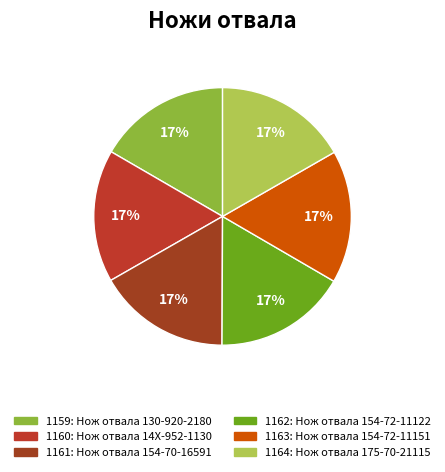

Rank the categories by value from highest to lowest.

Нож отвала 175-70-21115, Нож отвала 154-72-11151, Нож отвала 154-72-11122, Нож отвала 154-70-16591, Нож отвала 14X-952-1130, Нож отвала 130-920-2180